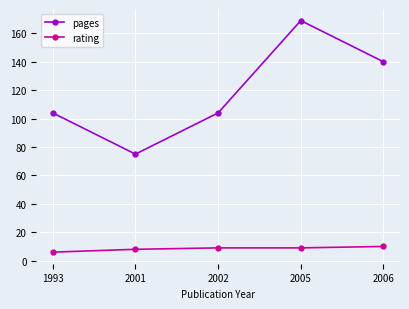

True or false: rating and pages cross at least once.

False